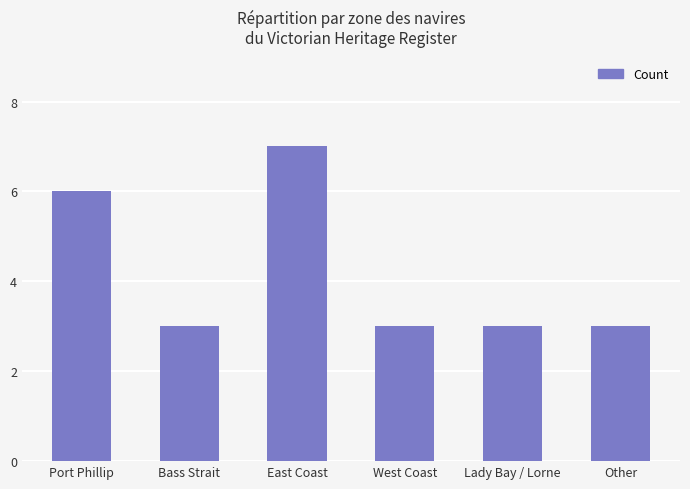

What value does the data have at West Coast?

3